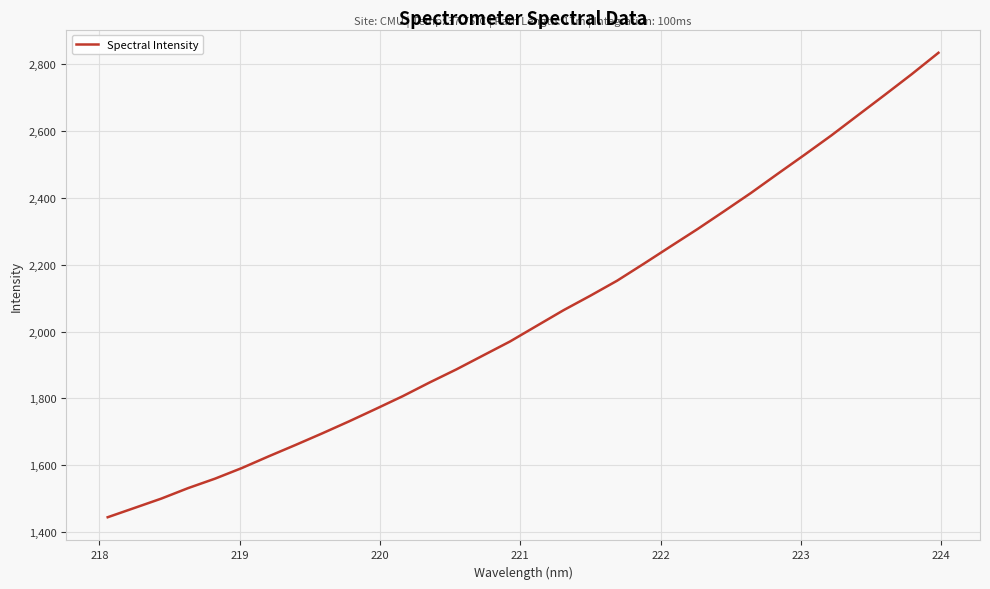

What is the minimum value shown in the chart?

1444.1